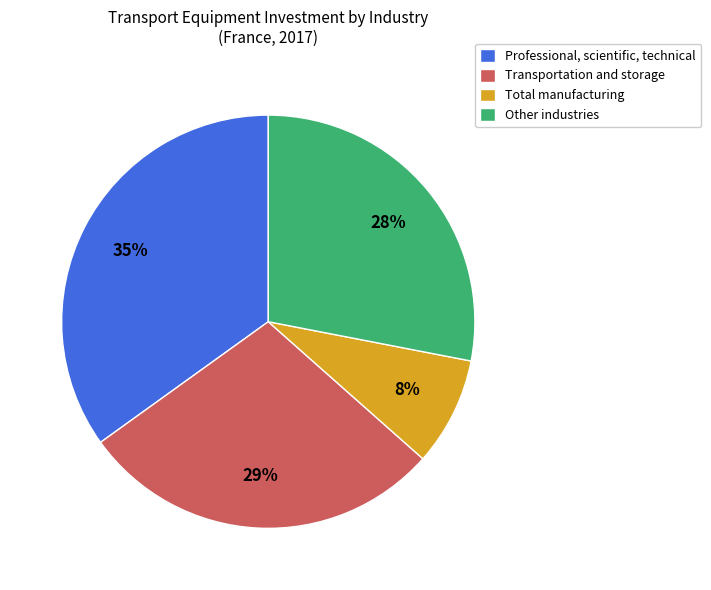

Is there any slice that represents more than half of the pie?

No